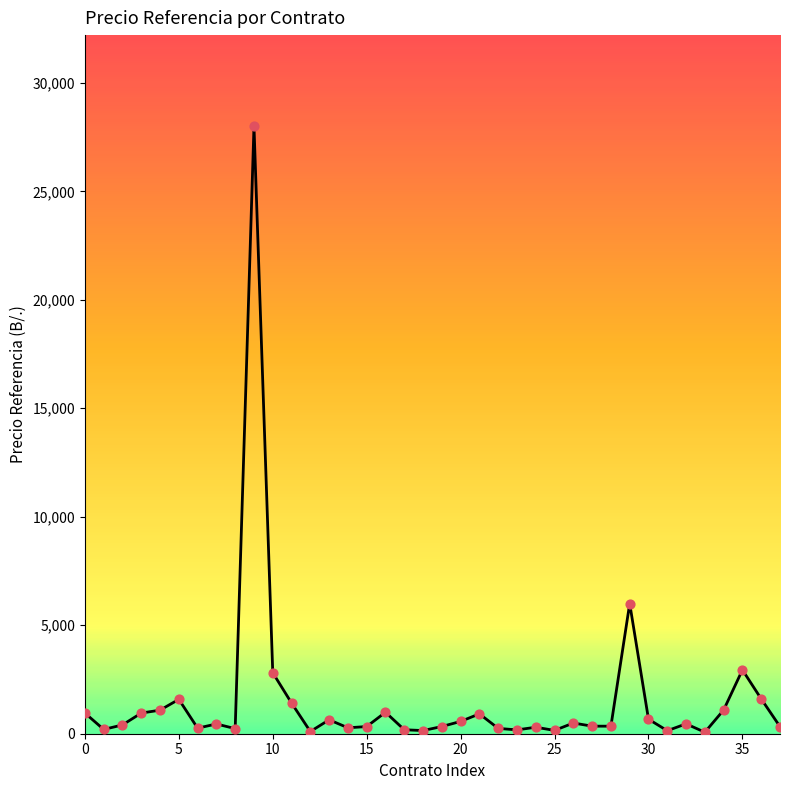

How many lines are shown in the chart?

1